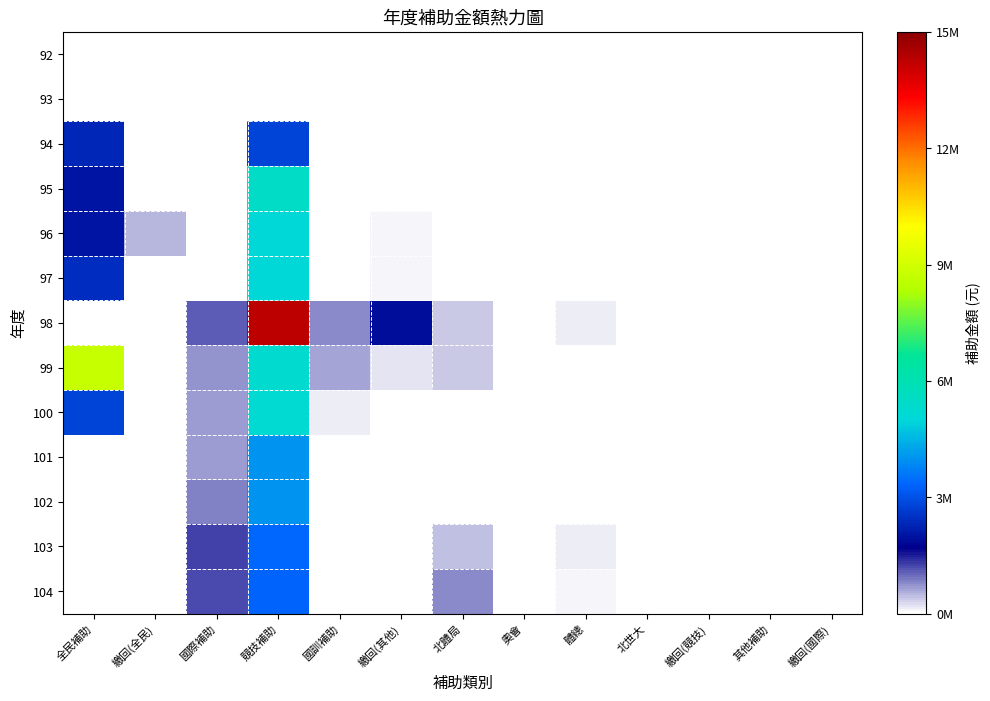

At which category does the chart reach its minimum across all series?

全民補助